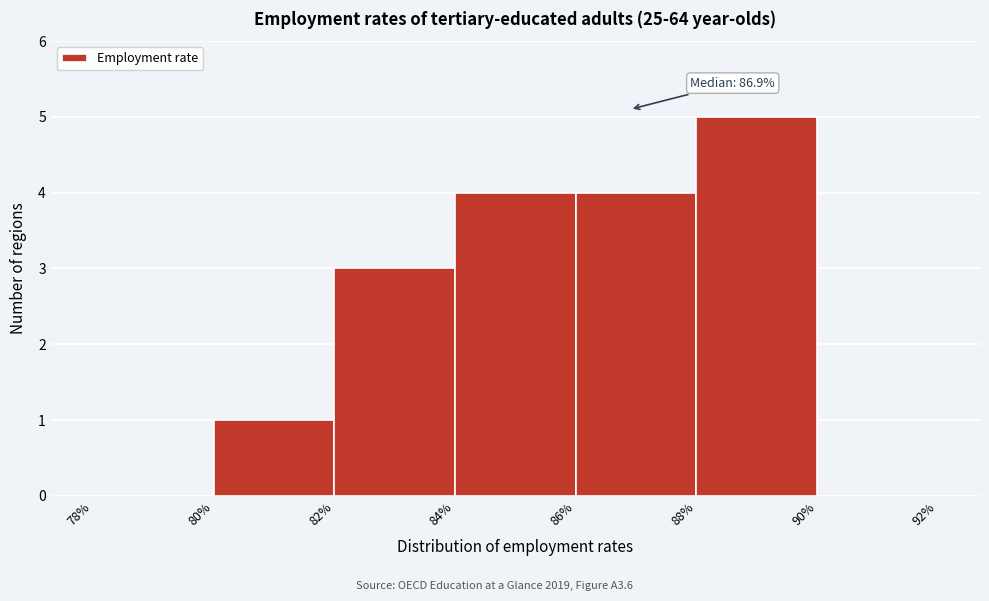

Which range on the x-axis has the tallest bar?

88% to 90%